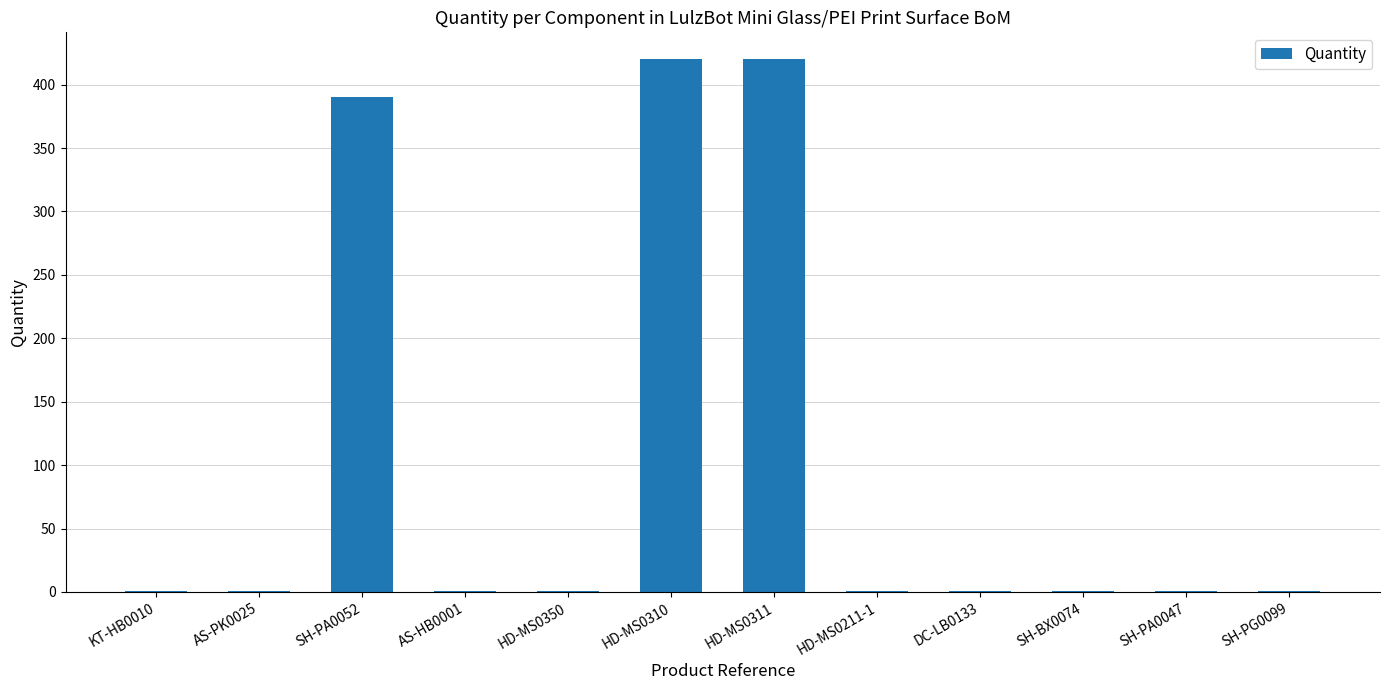

The chart shows a value of 390.0 at SH-PA0052. True or false?

True